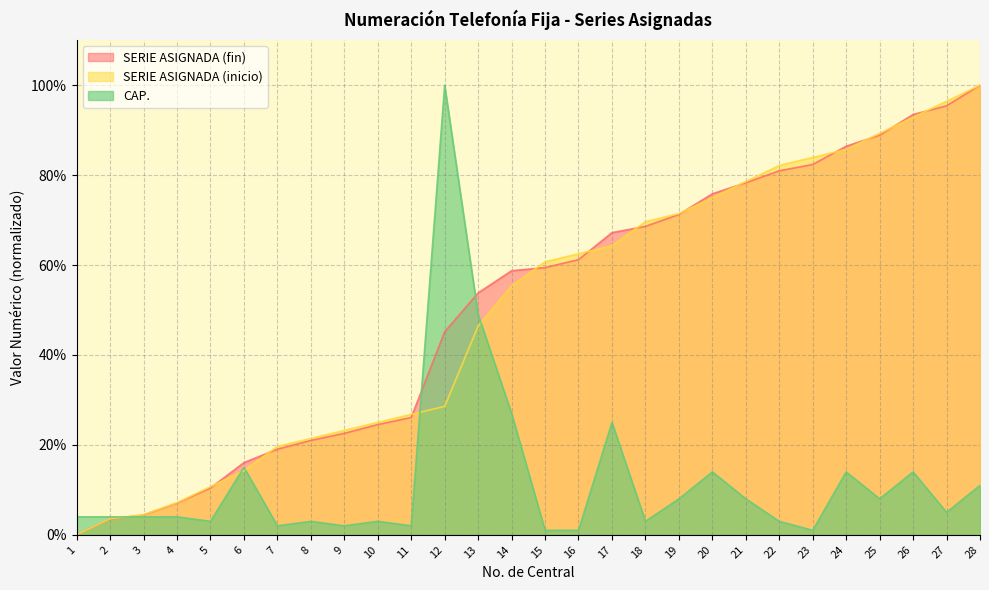

What is the difference between the second highest and minimum values in the SERIE ASIGNADA (fin) series?

1.0